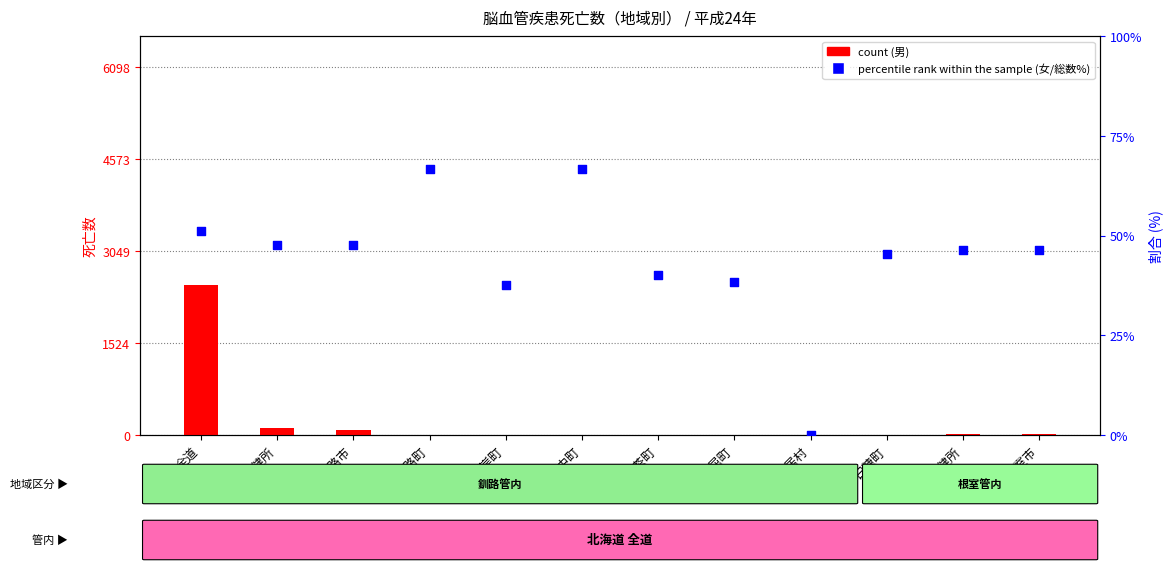

Is the value of percentile rank within the sample at 白糠町 greater than the value of count (男) at 鶴居村?

Yes